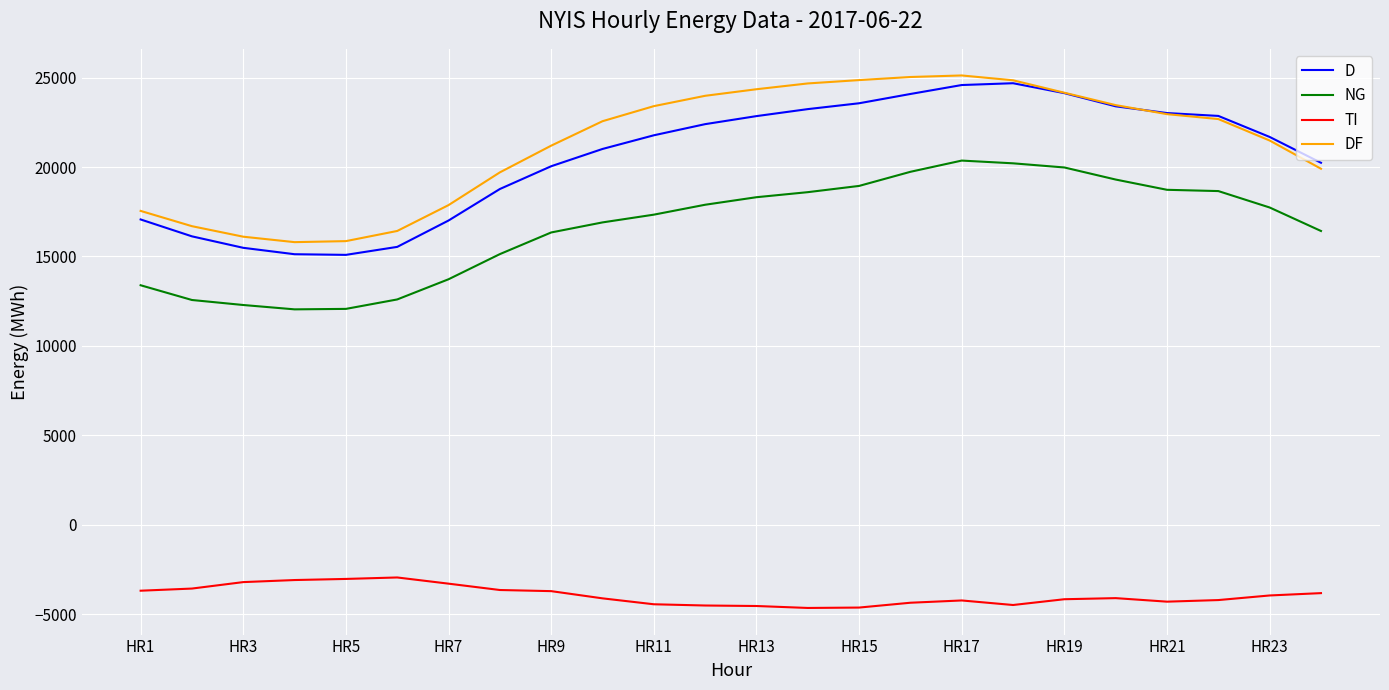

True or false: D and NG cross at least once.

False